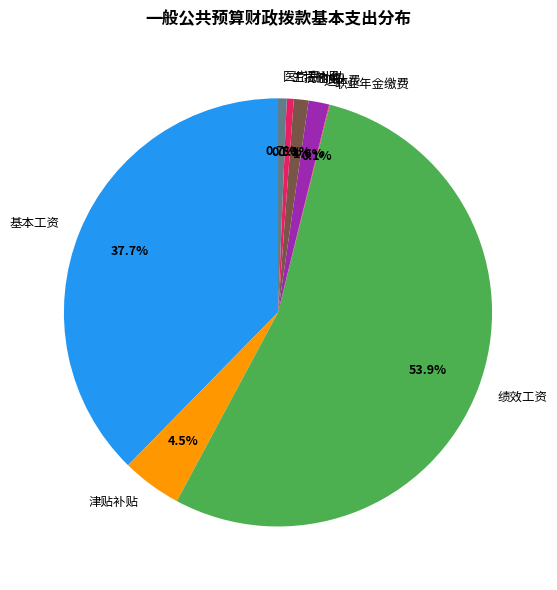

Is it true that 绩效工资 is 54% of the pie?

True